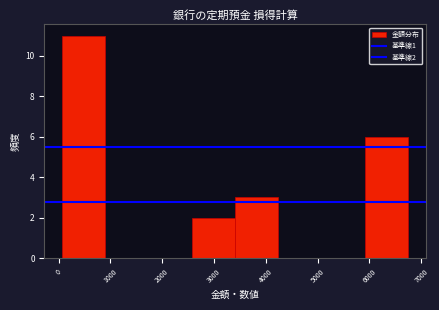

Which range on the x-axis has the tallest bar?

100 to 900